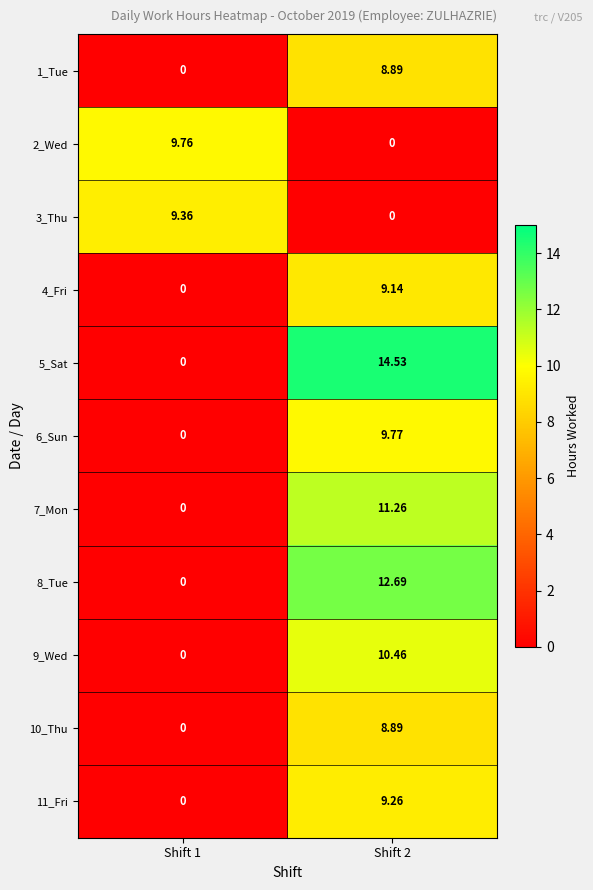

At Shift 1, list the series in order from largest to smallest.

2_Wed, 3_Thu, 1_Tue, 4_Fri, 5_Sat, 6_Sun, 7_Mon, 8_Tue, 9_Wed, 10_Thu, 11_Fri